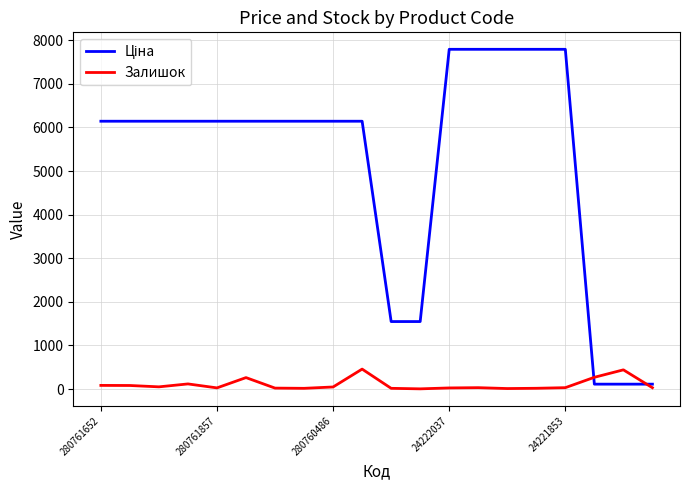

What is the difference between the second highest and minimum values in the Залишок series?

436.0